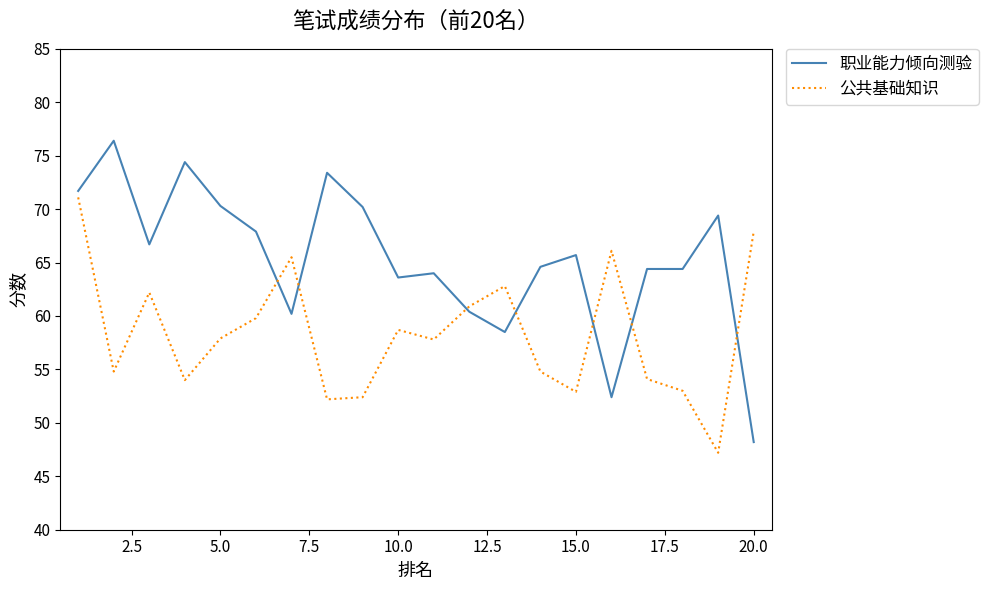

How many categories are shown in the chart?

20